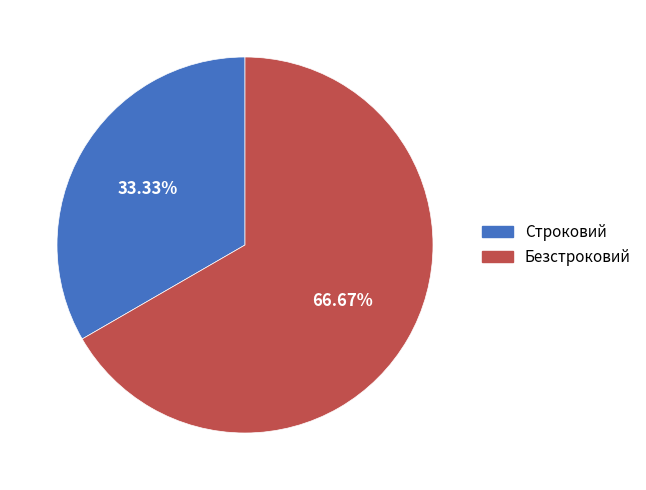

Count the number of slices in the pie.

2